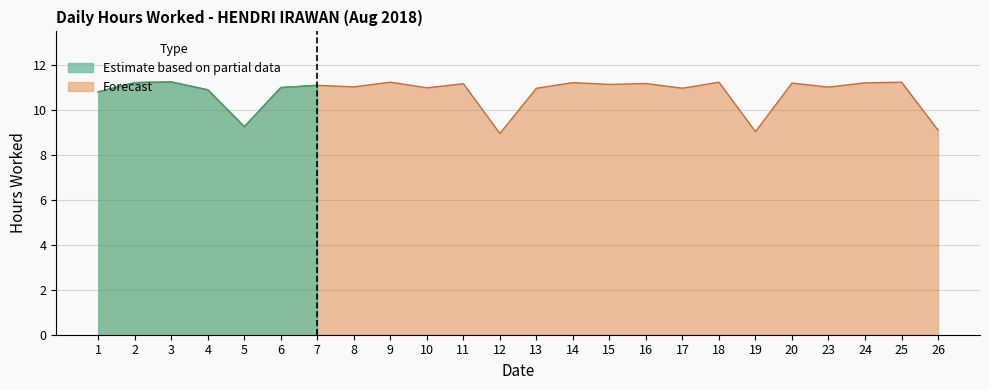

What is the difference between the second highest and second lowest values?

2.2